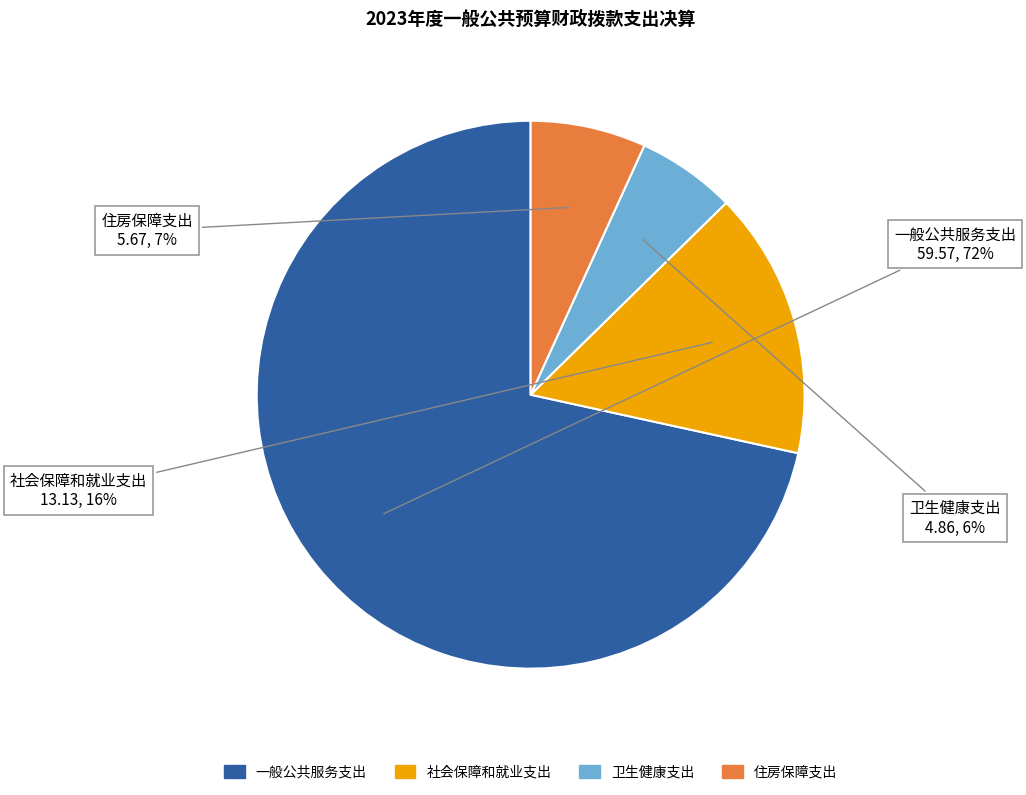

Is it true that 住房保障支出 is 7% of the pie?

True